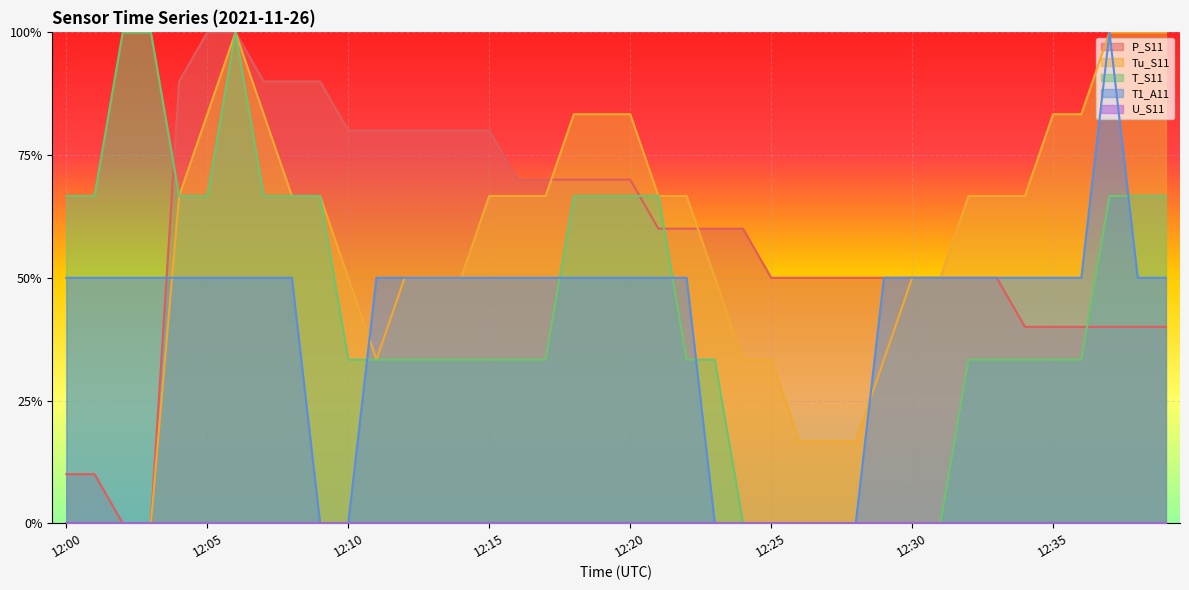

Reading left to right, extract all data points from this chart.

P_S11: 12:00=0.1	12:01=0.1	12:02=0.0	12:03=0.0	12:04=0.9	12:05=1.0	12:06=1.0	12:07=0.9	12:08=0.9	12:09=0.9	12:10=0.8	12:11=0.8	12:12=0.8	12:13=0.8	12:14=0.8	12:15=0.8	12:16=0.7	12:17=0.7	12:18=0.7	12:19=0.7	12:20=0.7	12:21=0.6	12:22=0.6	12:23=0.6	12:24=0.6	12:25=0.5	12:26=0.5	12:27=0.5	12:28=0.5	12:29=0.5	12:30=0.5	12:31=0.5	12:32=0.5	12:33=0.5	12:34=0.4	12:35=0.4	12:36=0.4	12:37=0.4	12:38=0.4	12:39=0.4
Tu_S11: 12:00=0.0	12:01=0.0	12:02=0.0	12:03=0.0	12:04=0.7	12:05=0.8	12:06=1.0	12:07=0.8	12:08=0.7	12:09=0.7	12:10=0.5	12:11=0.3	12:12=0.5	12:13=0.5	12:14=0.5	12:15=0.7	12:16=0.7	12:17=0.7	12:18=0.8	12:19=0.8	12:20=0.8	12:21=0.7	12:22=0.7	12:23=0.5	12:24=0.3	12:25=0.3	12:26=0.2	12:27=0.2	12:28=0.2	12:29=0.3	12:30=0.5	12:31=0.5	12:32=0.7	12:33=0.7	12:34=0.7	12:35=0.8	12:36=0.8	12:37=1.0	12:38=1.0	12:39=1.0
T_S11: 12:00=0.7	12:01=0.7	12:02=1.0	12:03=1.0	12:04=0.7	12:05=0.7	12:06=1.0	12:07=0.7	12:08=0.7	12:09=0.7	12:10=0.3	12:11=0.3	12:12=0.3	12:13=0.3	12:14=0.3	12:15=0.3	12:16=0.3	12:17=0.3	12:18=0.7	12:19=0.7	12:20=0.7	12:21=0.7	12:22=0.3	12:23=0.3	12:24=0.0	12:25=0.0	12:26=0.0	12:27=0.0	12:28=0.0	12:29=0.0	12:30=0.0	12:31=0.0	12:32=0.3	12:33=0.3	12:34=0.3	12:35=0.3	12:36=0.3	12:37=0.7	12:38=0.7	12:39=0.7
T1_A11: 12:00=0.5	12:01=0.5	12:02=0.5	12:03=0.5	12:04=0.5	12:05=0.5	12:06=0.5	12:07=0.5	12:08=0.5	12:09=0.0	12:10=0.0	12:11=0.5	12:12=0.5	12:13=0.5	12:14=0.5	12:15=0.5	12:16=0.5	12:17=0.5	12:18=0.5	12:19=0.5	12:20=0.5	12:21=0.5	12:22=0.5	12:23=0.0	12:24=0.0	12:25=0.0	12:26=0.0	12:27=0.0	12:28=0.0	12:29=0.5	12:30=0.5	12:31=0.5	12:32=0.5	12:33=0.5	12:34=0.5	12:35=0.5	12:36=0.5	12:37=1.0	12:38=0.5	12:39=0.5